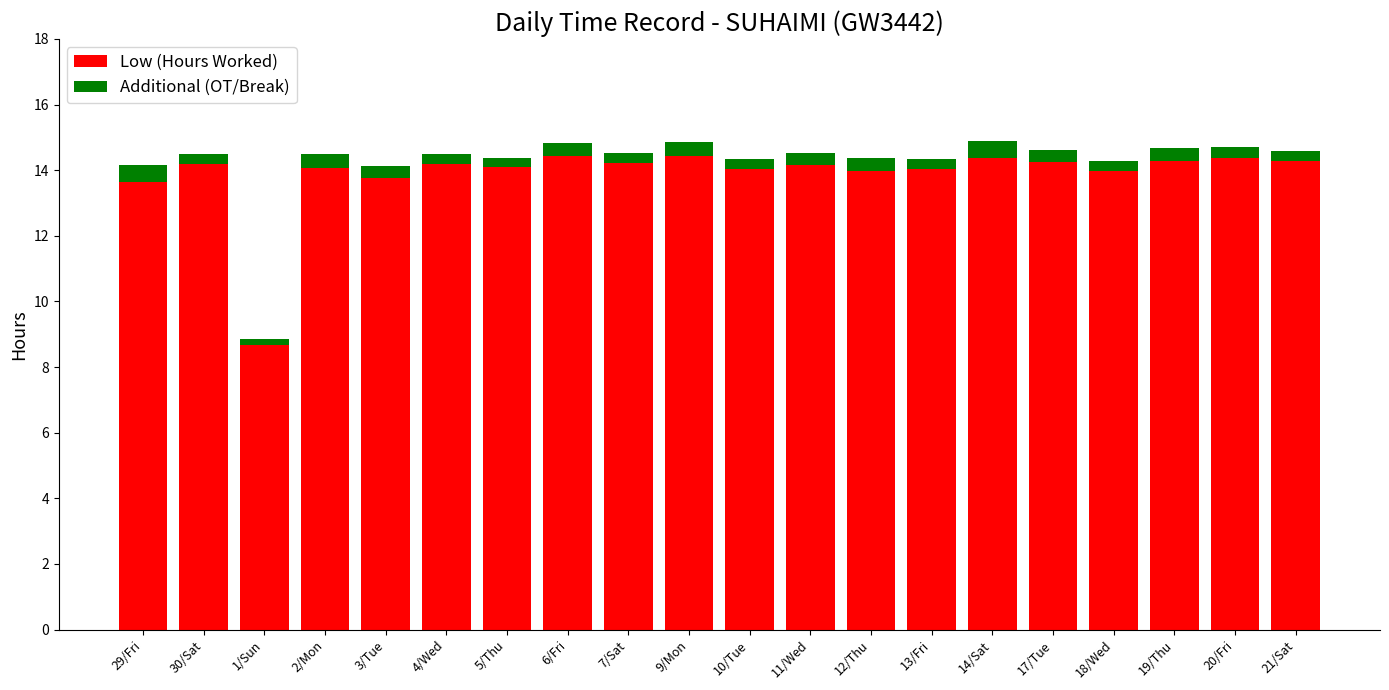

How many bars are there in total?

20